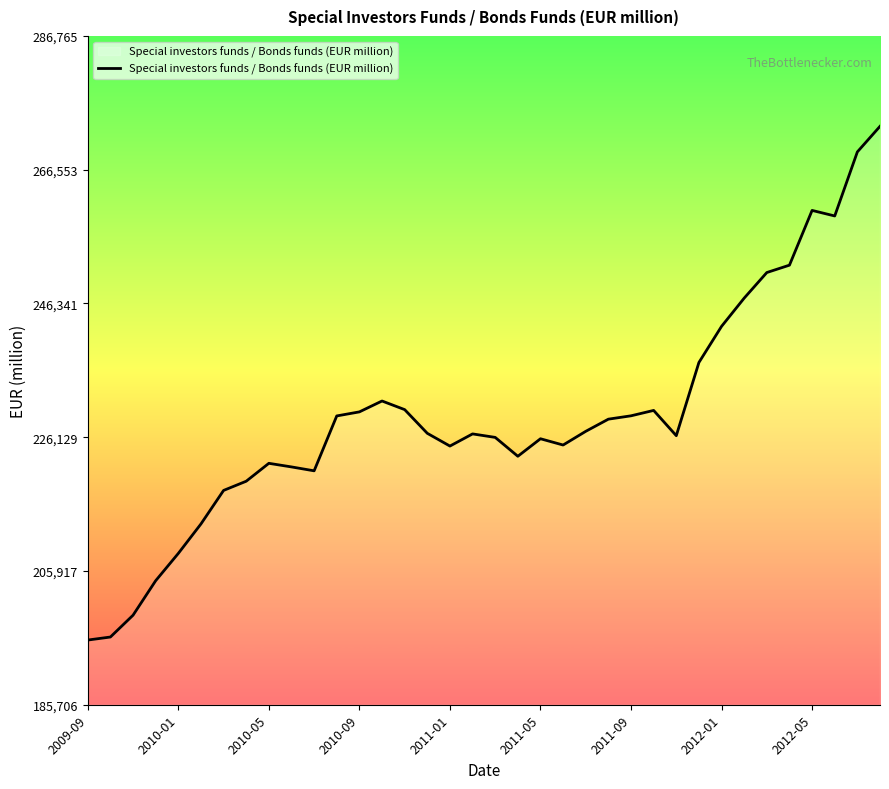

What is the difference between the maximum and minimum values?

77630